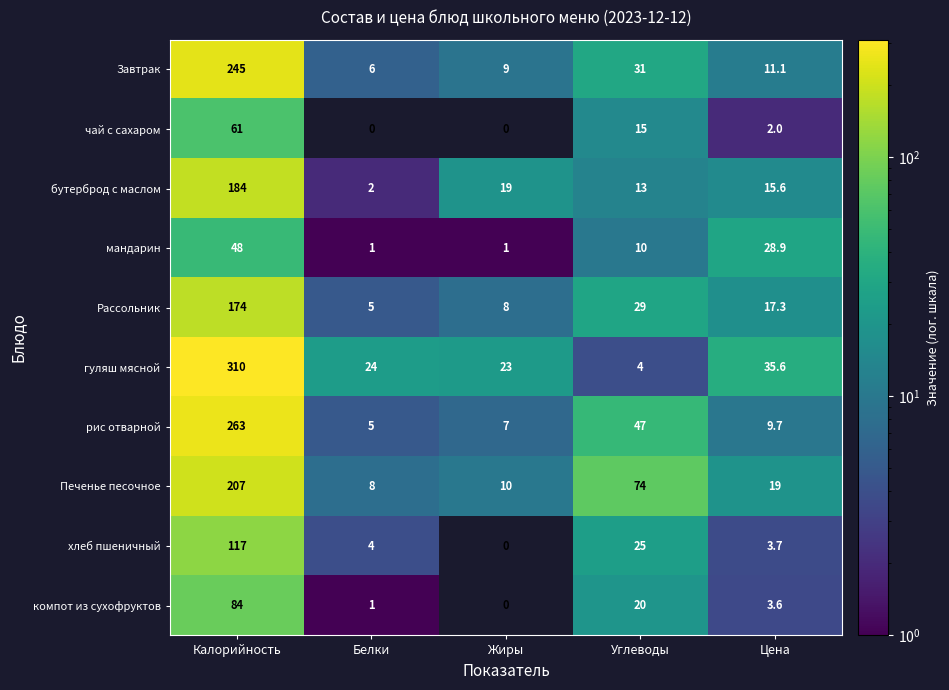

What is the spread (max minus min) of values at Цена?

33.6